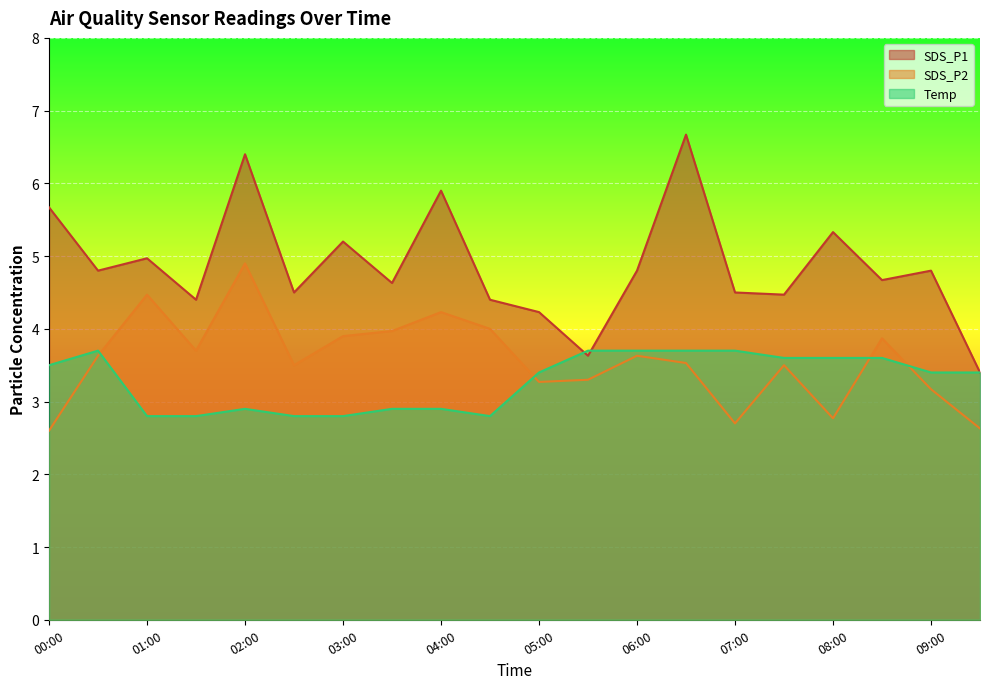

Reading left to right, extract all data points from this chart.

SDS_P1: 00:00=5.7	00:30=4.8	01:00=5.0	01:30=4.4	02:00=6.4	02:30=4.5	03:00=5.2	03:30=4.6	04:00=5.9	04:30=4.4	05:00=4.2	05:30=3.6	06:00=4.8	06:30=6.7	07:00=4.5	07:30=4.5	08:00=5.3	08:30=4.7	09:00=4.8	09:30=3.4
SDS_P2: 00:00=2.6	00:30=3.6	01:00=4.5	01:30=3.7	02:00=4.9	02:30=3.5	03:00=3.9	03:30=4.0	04:00=4.2	04:30=4.0	05:00=3.3	05:30=3.3	06:00=3.6	06:30=3.5	07:00=2.7	07:30=3.5	08:00=2.8	08:30=3.9	09:00=3.2	09:30=2.6
Temp: 00:00=3.5	00:30=3.7	01:00=2.8	01:30=2.8	02:00=2.9	02:30=2.8	03:00=2.8	03:30=2.9	04:00=2.9	04:30=2.8	05:00=3.4	05:30=3.7	06:00=3.7	06:30=3.7	07:00=3.7	07:30=3.6	08:00=3.6	08:30=3.6	09:00=3.4	09:30=3.4